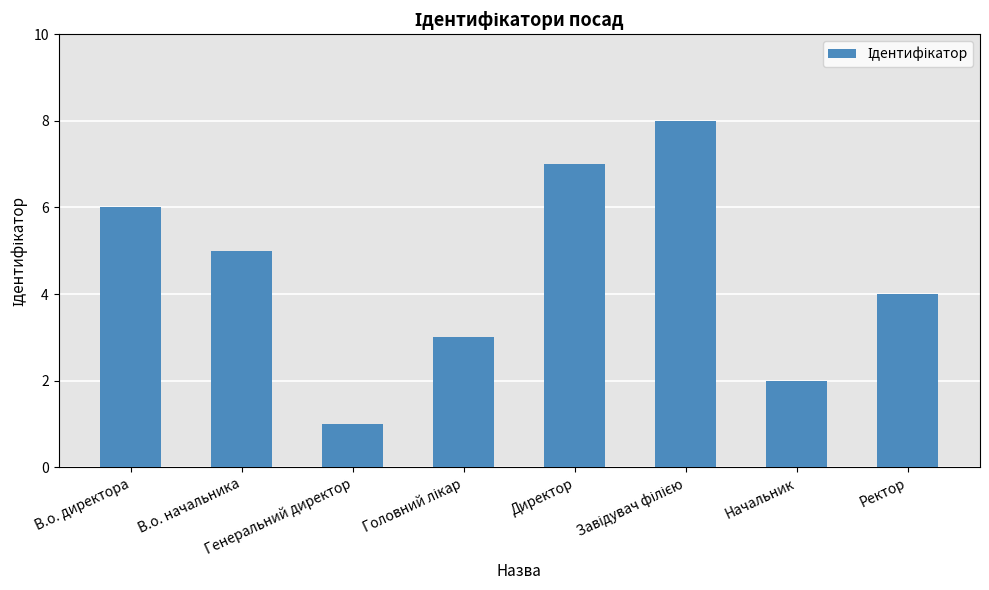

What is the difference between the maximum and minimum values?

7